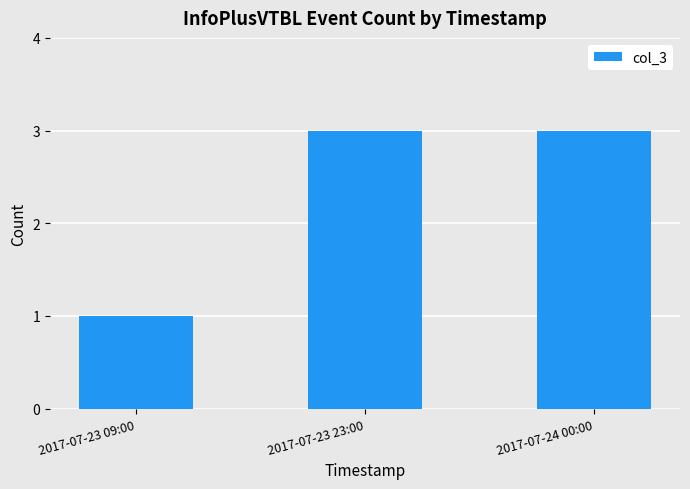

Between 2017-07-23 09:00 and 2017-07-23 23:00, which is larger?

2017-07-23 23:00